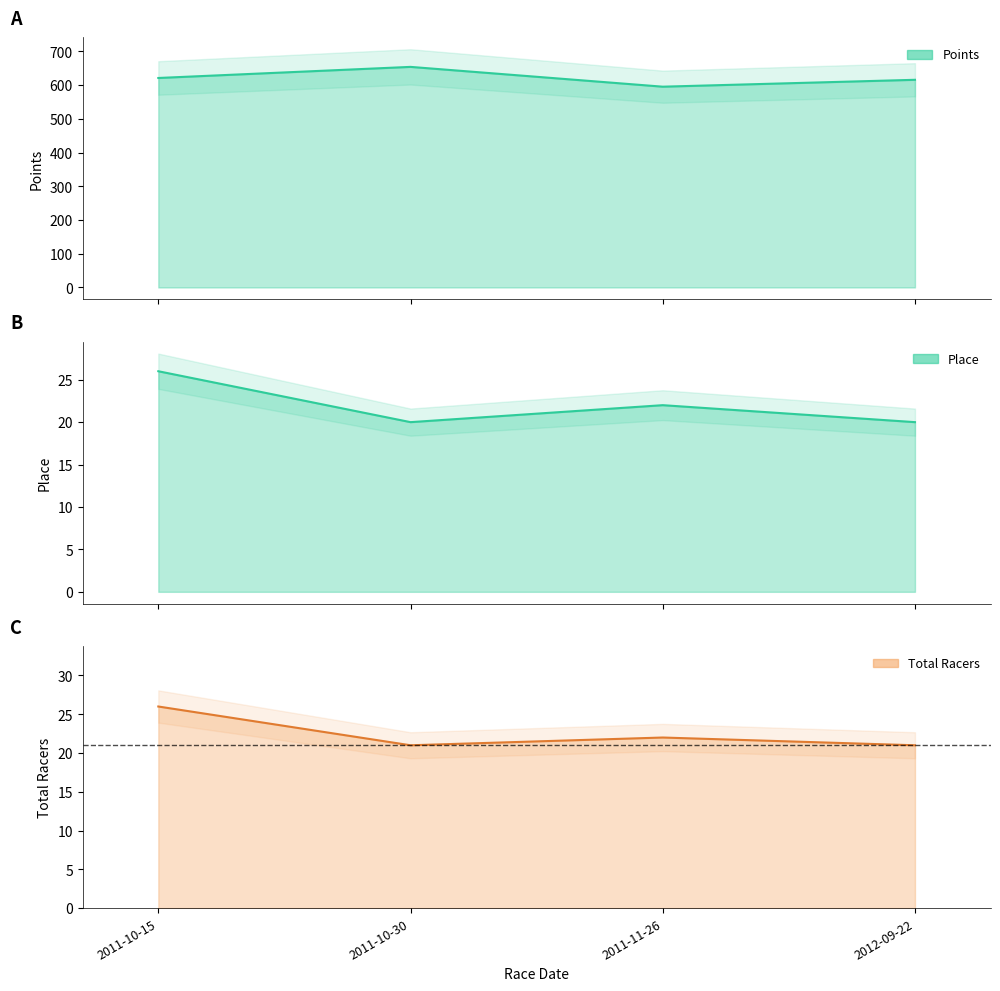

The Points series shows 140.3 at 2012-09-22. True or false?

False